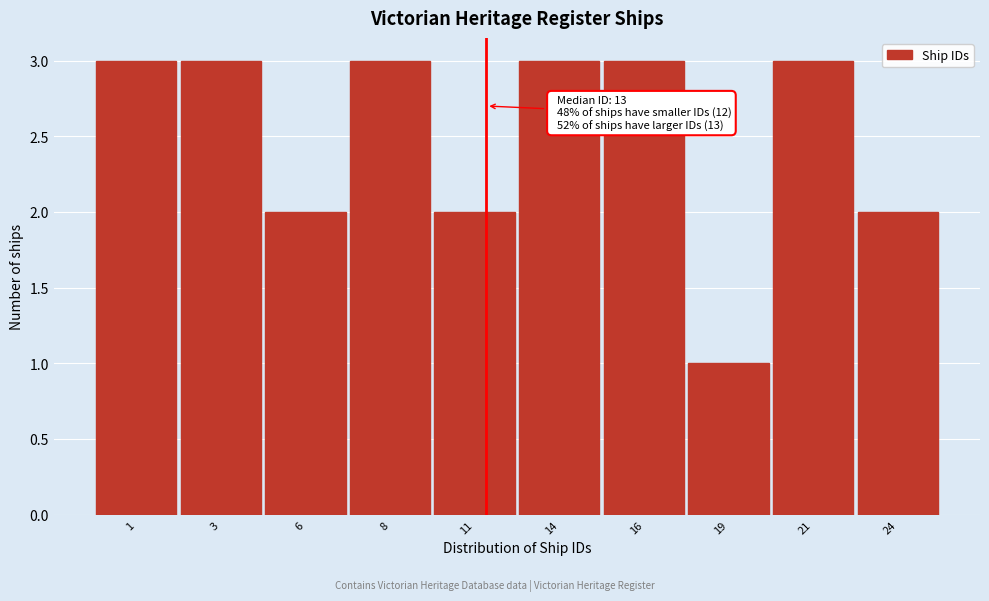

Reading left to right, what are all the values shown in this chart?

1=3	3=3	6=2	8=3	11=2	14=3	16=3	19=1	21=3	24=2